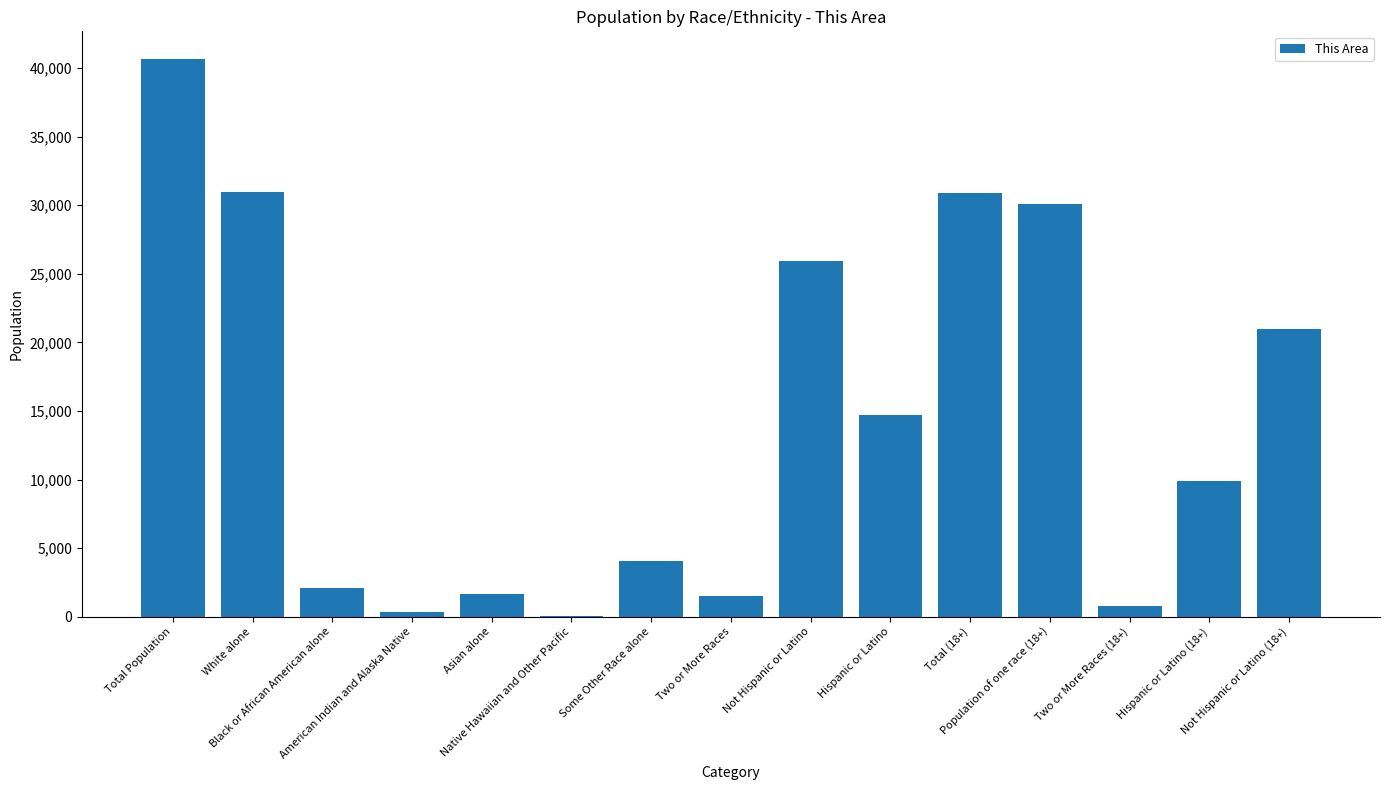

What is the sum of all values?

214578